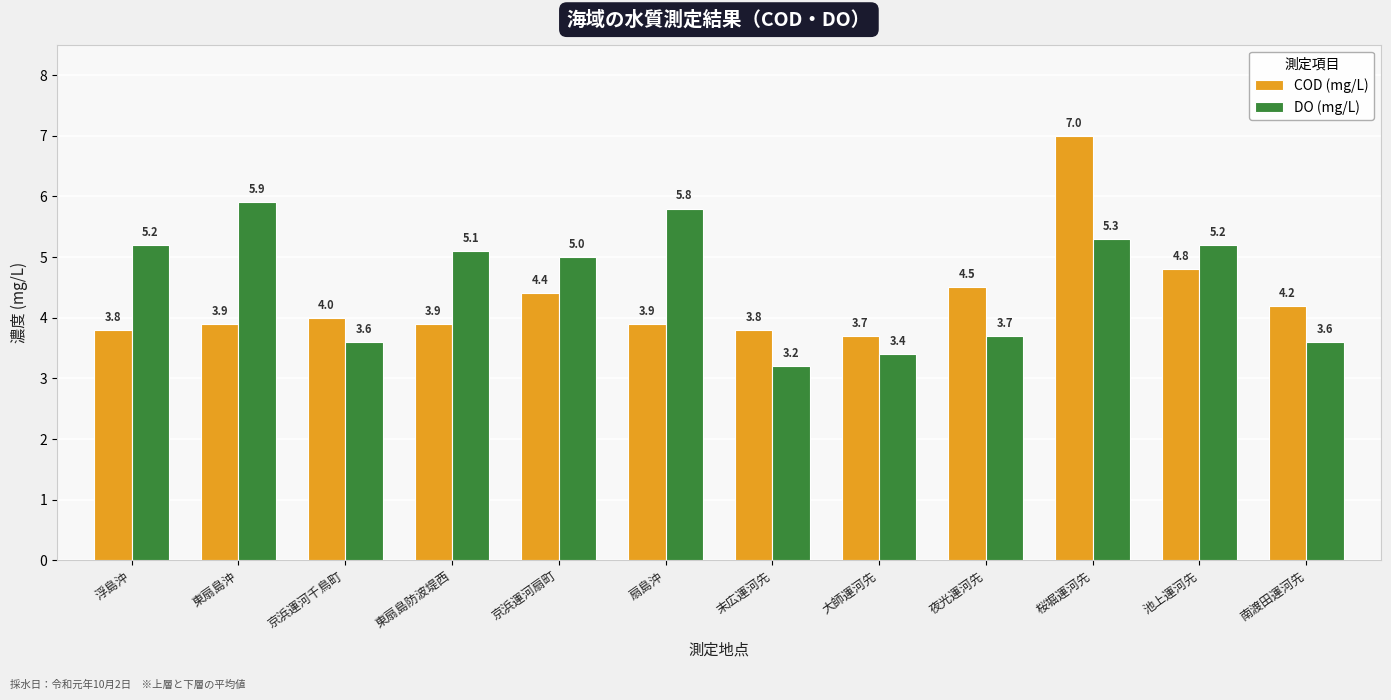

Reading left to right, transcribe all the data shown in this chart.

COD (mg/L): 3.8	3.9	4.0	3.9	4.4	3.9	3.8	3.7	4.5	7.0	4.8	4.2
DO (mg/L): 5.2	5.9	3.6	5.1	5.0	5.8	3.2	3.4	3.7	5.3	5.2	3.6